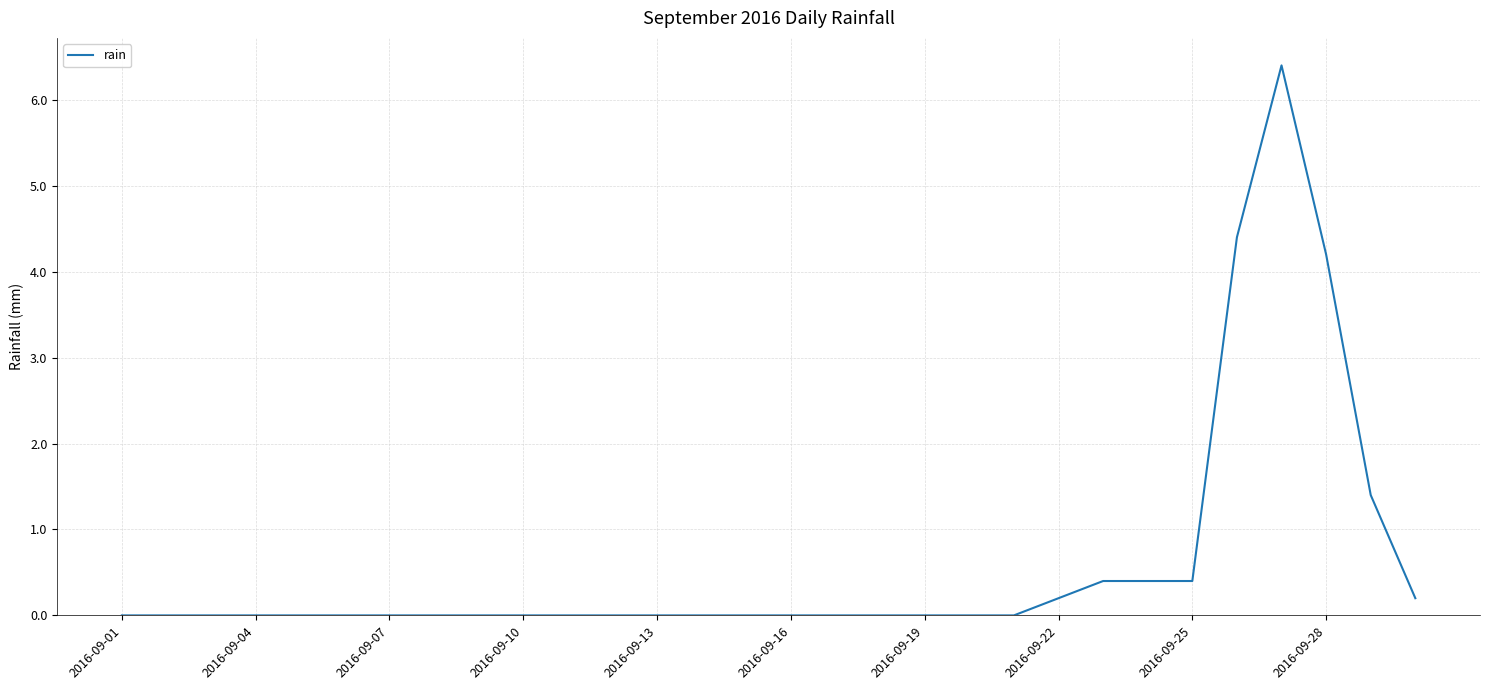

What is the difference between the maximum and minimum values?

6.4